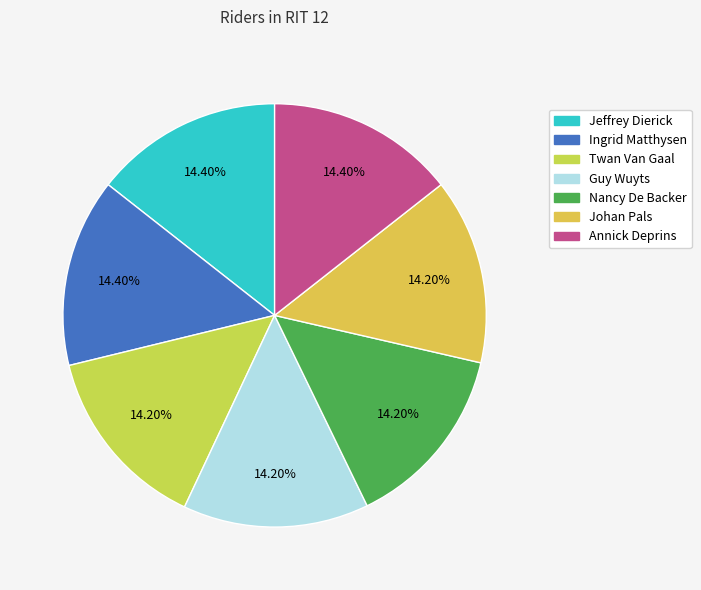

How many slices are in this pie chart?

7